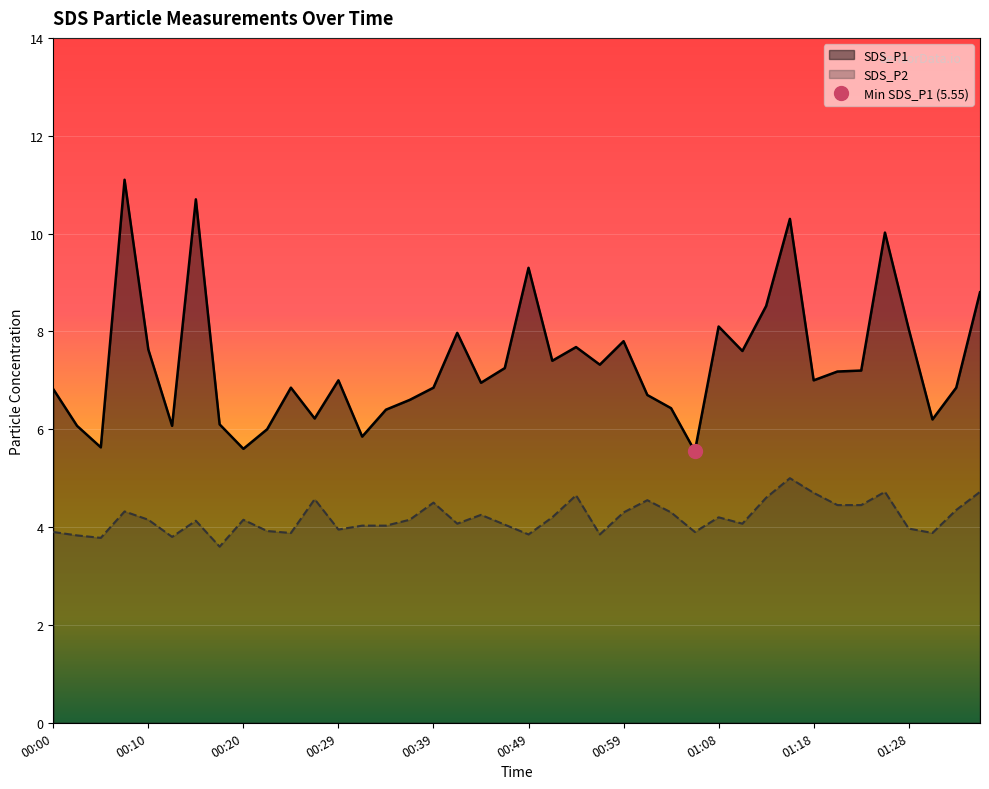

True or false: SDS_P2 and SDS_P1 cross at least once.

False